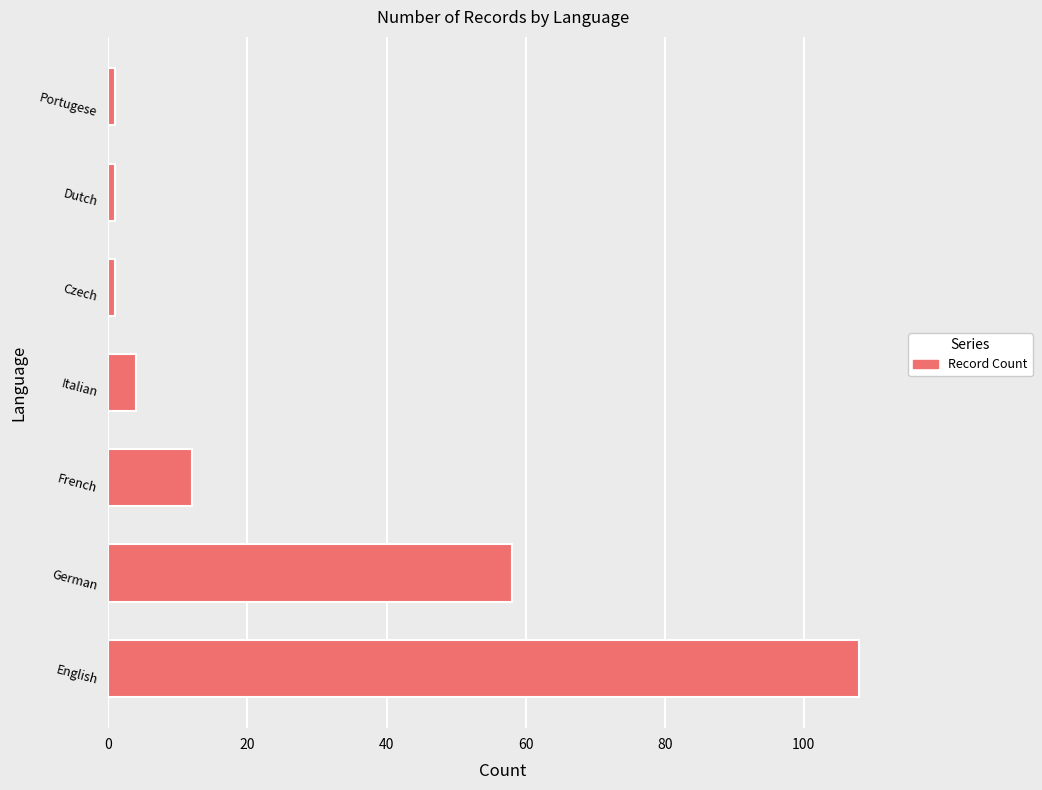

Where is the data nearest to the value 54?

German